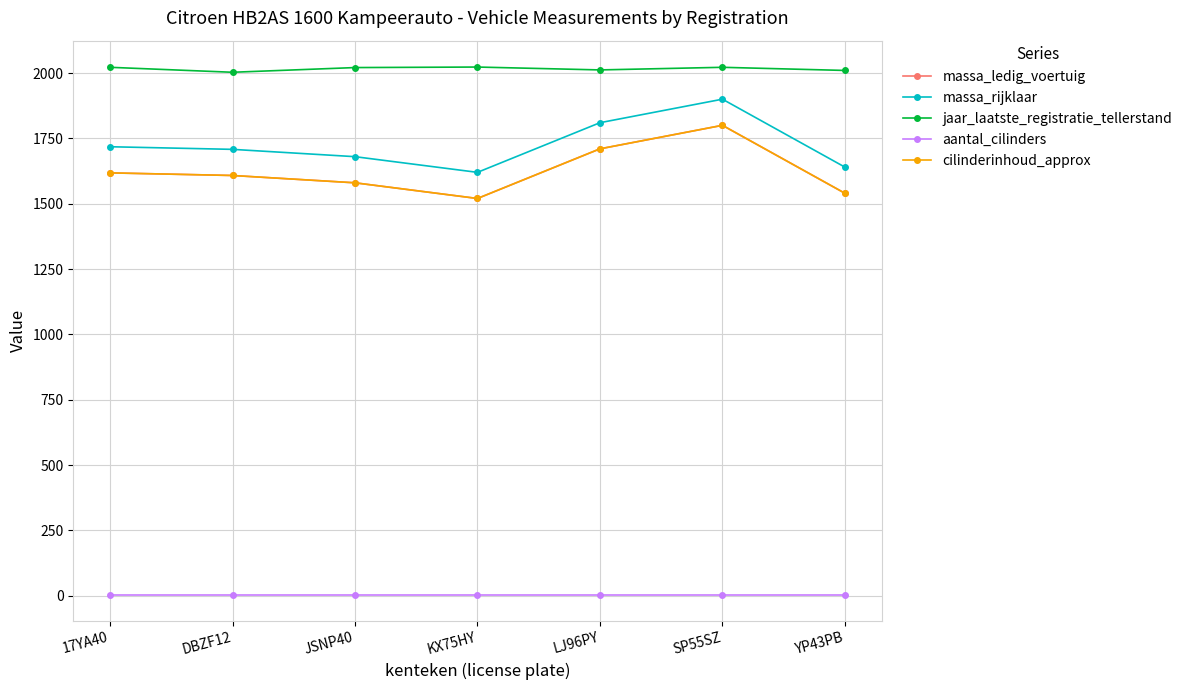

Is the value of massa_rijklaar at LJ96PY greater than the value of massa_ledig_voertuig at LJ96PY?

Yes